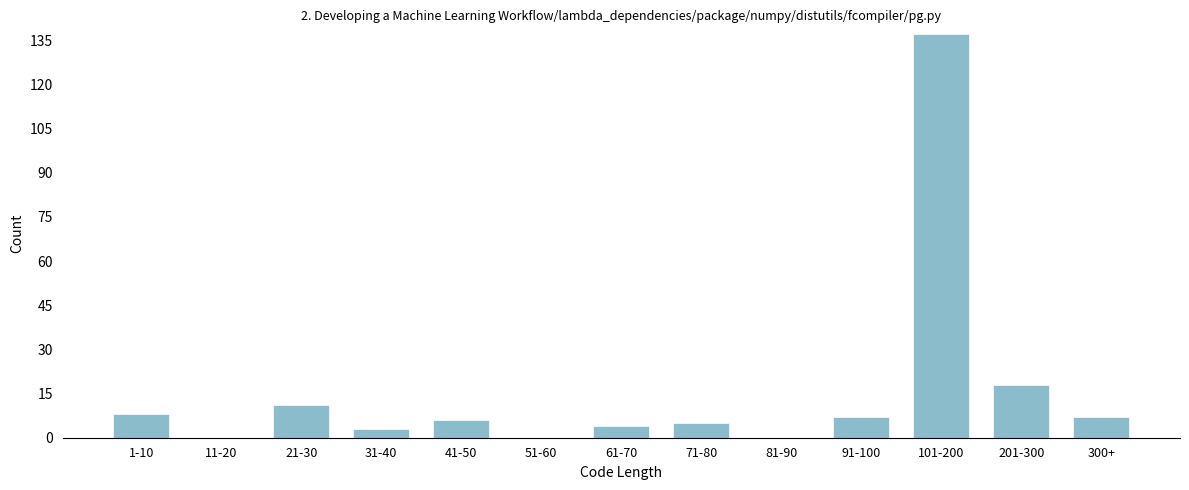

Reading left to right, extract all data points from this chart.

1-10=8	11-20=0	21-30=11	31-40=3	41-50=6	51-60=0	61-70=4	71-80=5	81-90=0	91-100=7	101-200=137	201-300=18	300+=7